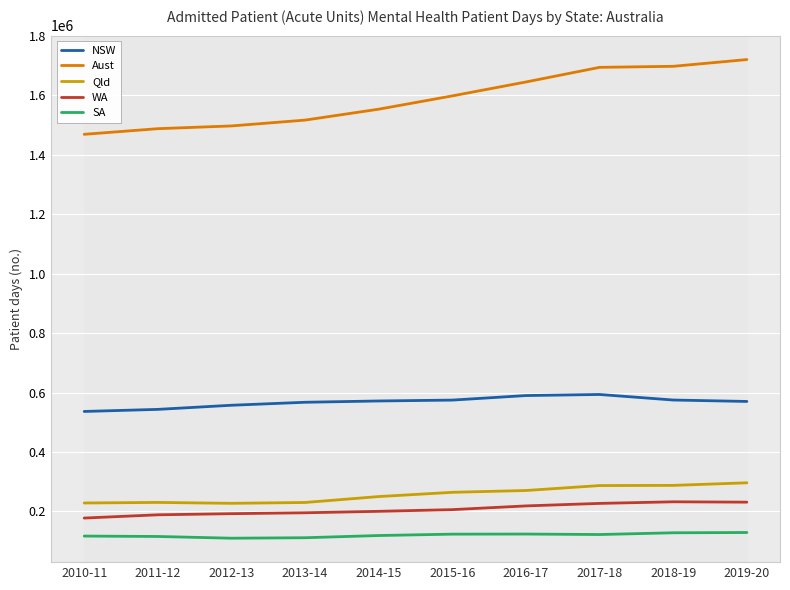

What is the greatest value displayed?

1720087